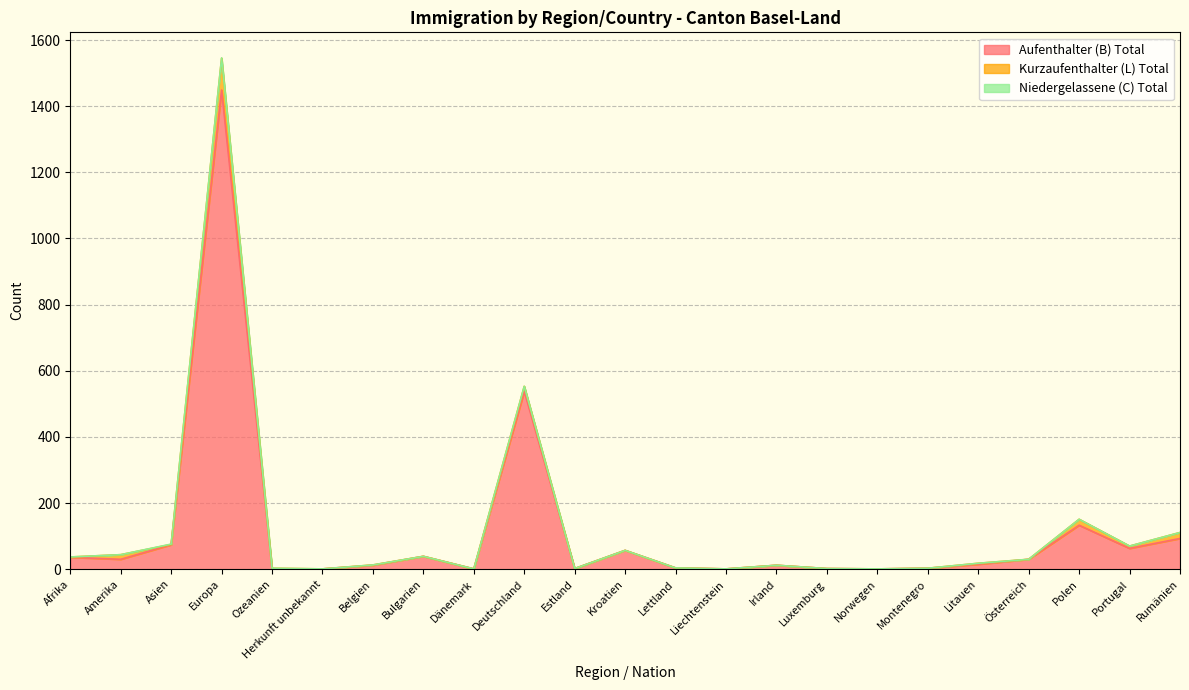

True or false: Niedergelassene (C) Total has a value of 0 at Bulgarien.

False